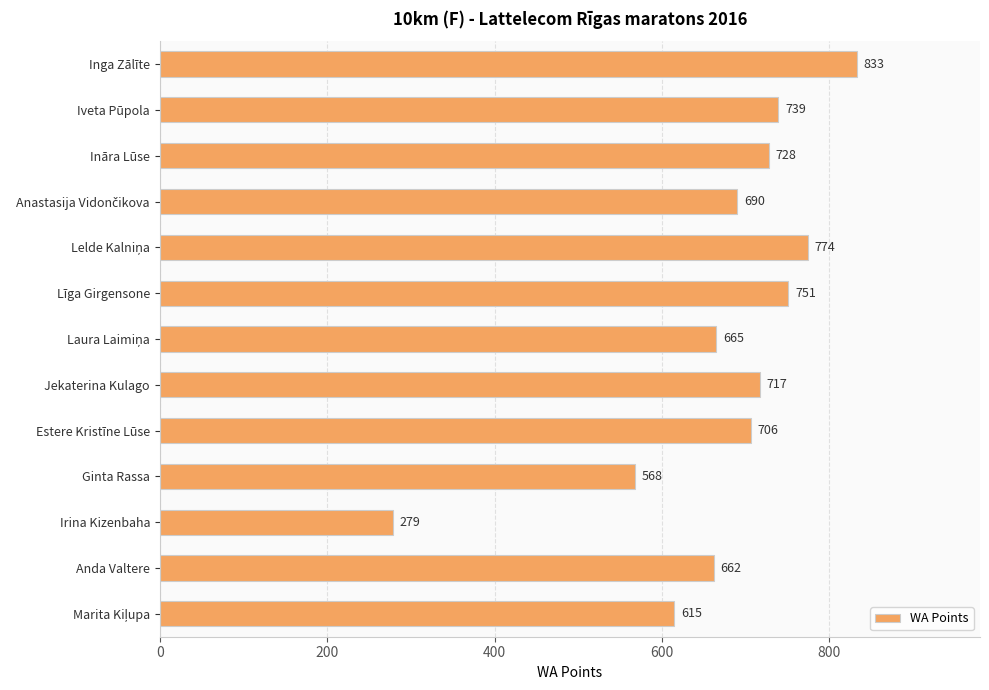

Reading top to bottom, transcribe all the data shown in this chart.

833	739	728	690	774	751	665	717	706	568	279	662	615